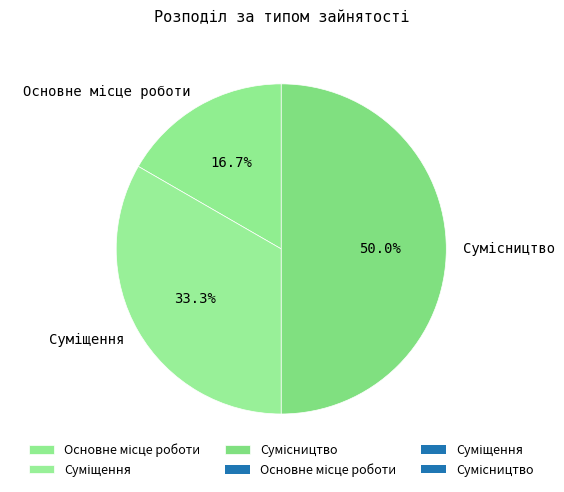

How many slices are in this pie chart?

3